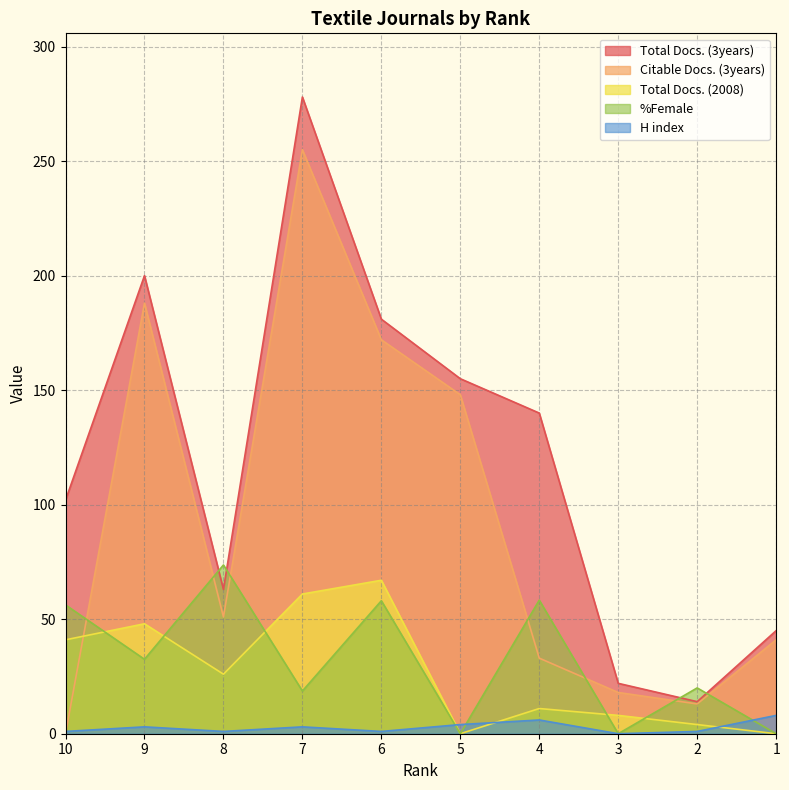

What is the difference between the maximum and minimum values in the %Female series?

73.7